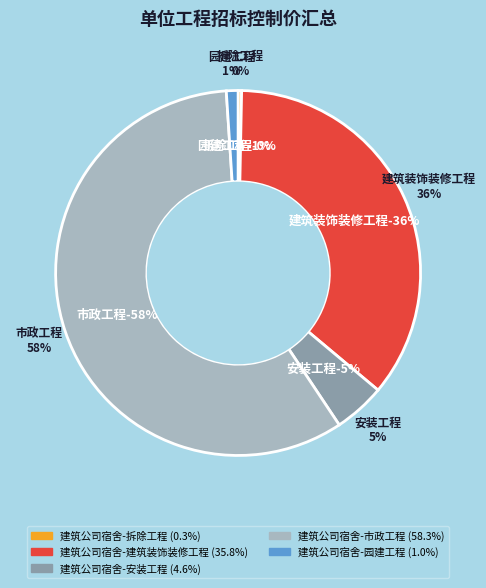

Which slice is the largest?

建筑公司宿舍-市政工程